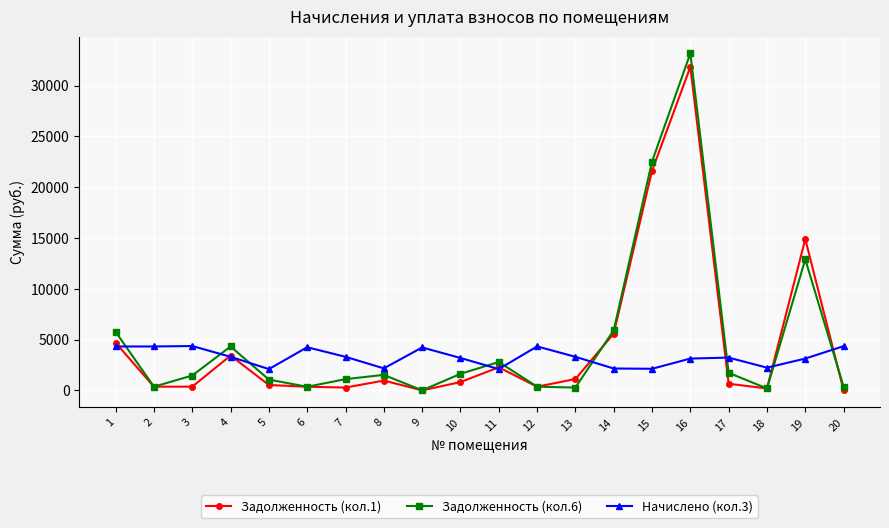

True or false: Начислено (кол.3) and Задолженность (кол.1) cross at least once.

True